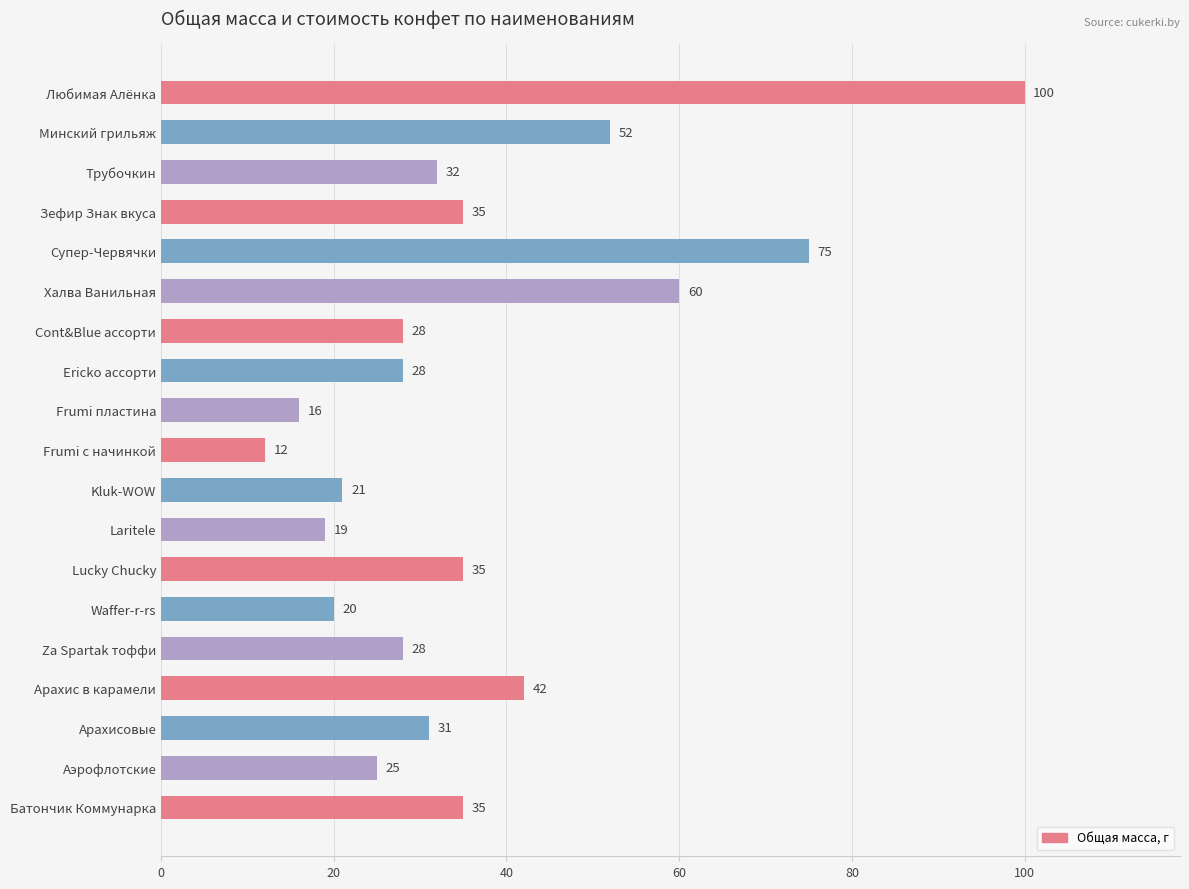

Is it true that the value at Ericko ассорти is 28?

True